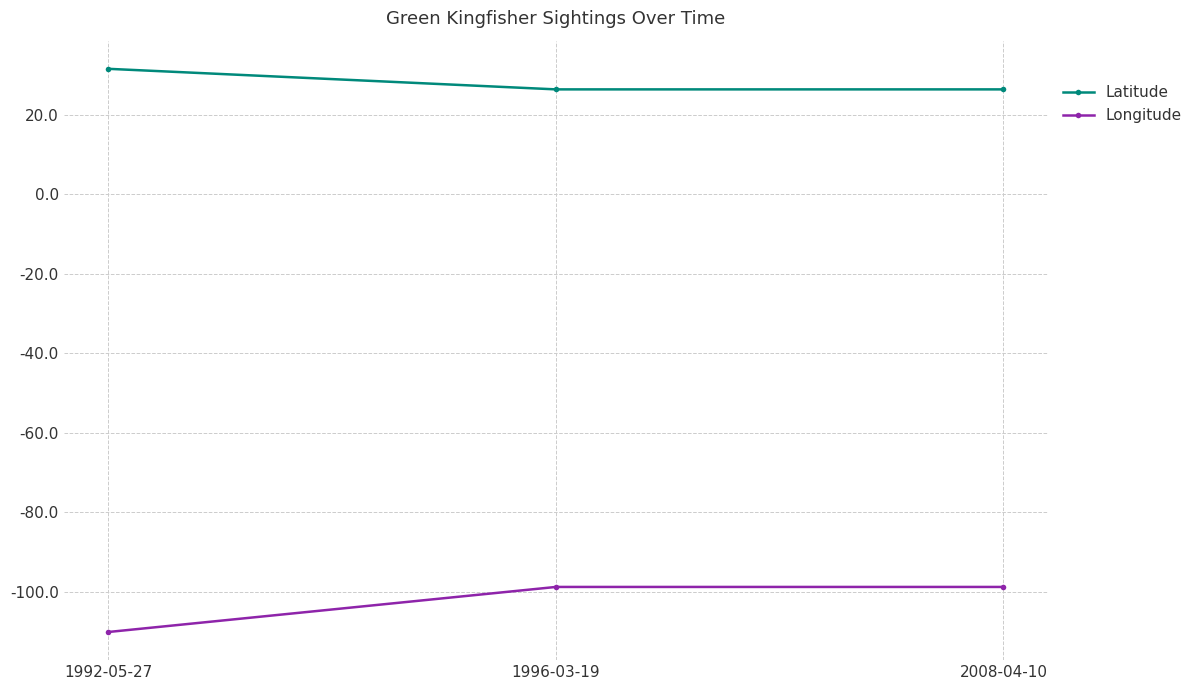

What are all the series names shown in the legend?

Latitude, Longitude